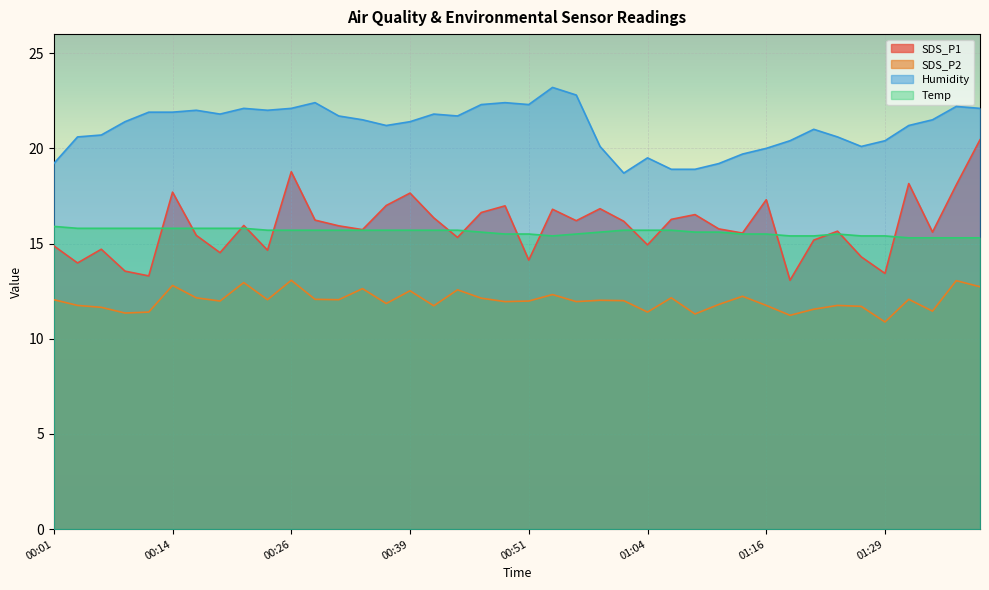

How many series are shown in this chart?

4